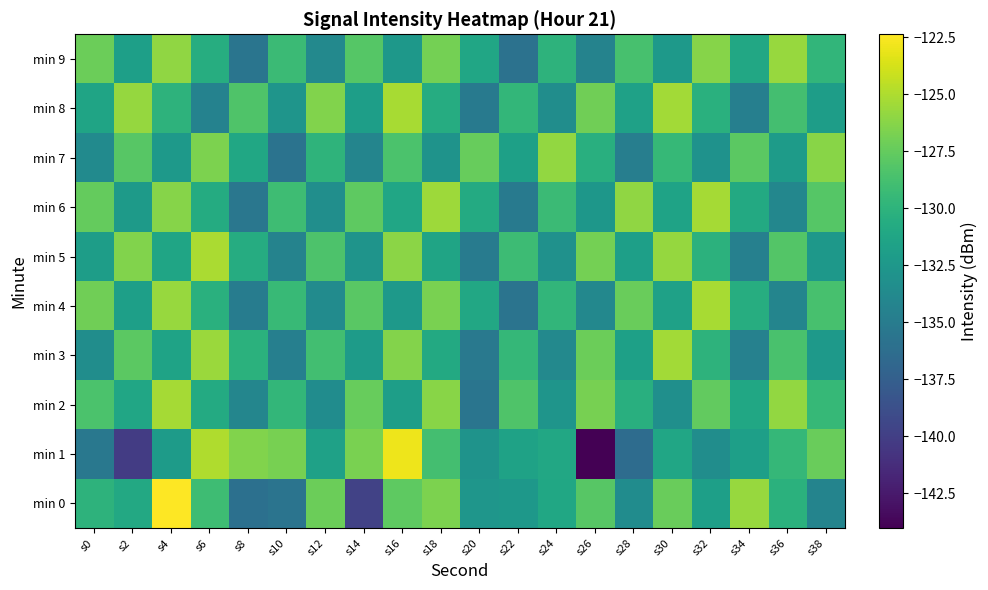

Reading right to left, what are all the values shown in this chart?

min 0: s38=-134.2	s36=-130.2	s34=-125.7	s32=-131.8	s30=-127.3	s28=-133.5	s26=-128.0	s24=-131.1	s22=-132.5	s20=-132.6	s18=-126.6	s16=-127.8	s14=-139.8	s12=-127.3	s10=-135.7	s8=-136.1	s6=-129.1	s4=-122.4	s2=-130.9	s0=-130.0
min 1: s38=-127.4	s36=-129.6	s34=-131.8	s32=-133.4	s30=-131.2	s28=-136.4	s26=-144.0	s24=-131.1	s22=-131.6	s20=-132.9	s18=-128.9	s16=-122.9	s14=-126.7	s12=-131.7	s10=-126.8	s8=-126.5	s6=-124.9	s4=-132.1	s2=-140.2	s0=-135.4
min 2: s38=-129.5	s36=-125.9	s34=-131.1	s32=-127.6	s30=-133.2	s28=-130.4	s26=-126.8	s24=-132.7	s22=-128.3	s20=-135.6	s18=-126.2	s16=-131.9	s14=-127.4	s12=-133.5	s10=-129.7	s8=-134.1	s6=-130.8	s4=-125.3	s2=-131.2	s0=-128.5
min 3: s38=-132.3	s36=-128.6	s34=-134.5	s32=-130.0	s30=-125.4	s28=-131.7	s26=-127.2	s24=-133.8	s22=-129.6	s20=-135.3	s18=-130.9	s16=-126.4	s14=-132.1	s12=-128.9	s10=-134.7	s8=-130.2	s6=-125.6	s4=-131.5	s2=-127.8	s0=-133.4
min 4: s38=-128.7	s36=-134.2	s34=-130.5	s32=-125.2	s30=-131.6	s28=-127.3	s26=-133.9	s24=-129.8	s22=-135.7	s20=-131.0	s18=-126.7	s16=-132.4	s14=-127.9	s12=-133.6	s10=-129.4	s8=-134.9	s6=-130.3	s4=-125.7	s2=-131.8	s0=-127.1
min 5: s38=-132.5	s36=-128.2	s34=-134.6	s32=-130.1	s30=-125.8	s28=-131.8	s26=-126.9	s24=-133.1	s22=-129.2	s20=-135.0	s18=-131.4	s16=-126.1	s14=-132.8	s12=-128.4	s10=-134.3	s8=-130.6	s6=-125.1	s4=-131.3	s2=-126.5	s0=-132.0
min 6: s38=-128.1	s36=-134.0	s34=-130.9	s32=-125.3	s30=-131.5	s28=-126.0	s26=-132.6	s24=-129.3	s22=-135.1	s20=-130.8	s18=-125.5	s16=-131.2	s14=-127.7	s12=-133.3	s10=-129.1	s8=-135.4	s6=-130.7	s4=-126.3	s2=-132.2	s0=-127.5
min 7: s38=-126.2	s36=-132.1	s34=-127.8	s32=-133.0	s30=-129.5	s28=-134.8	s26=-130.4	s24=-125.9	s22=-131.7	s20=-127.4	s18=-132.9	s16=-128.5	s14=-134.2	s12=-129.9	s10=-135.8	s8=-131.1	s6=-126.6	s4=-132.4	s2=-128.0	s0=-133.7
min 8: s38=-132.0	s36=-128.8	s34=-134.7	s32=-130.3	s30=-125.4	s28=-131.6	s26=-127.1	s24=-133.4	s22=-129.7	s20=-135.2	s18=-130.6	s16=-125.2	s14=-131.9	s12=-126.5	s10=-132.7	s8=-128.3	s6=-134.4	s4=-130.0	s2=-125.8	s0=-131.4
min 9: s38=-129.8	s36=-125.7	s34=-131.0	s32=-126.3	s30=-132.4	s28=-128.7	s26=-134.3	s24=-130.0	s22=-135.9	s20=-131.2	s18=-126.9	s16=-132.5	s14=-128.1	s12=-133.8	s10=-129.3	s8=-135.6	s6=-130.5	s4=-126.0	s2=-131.8	s0=-127.2